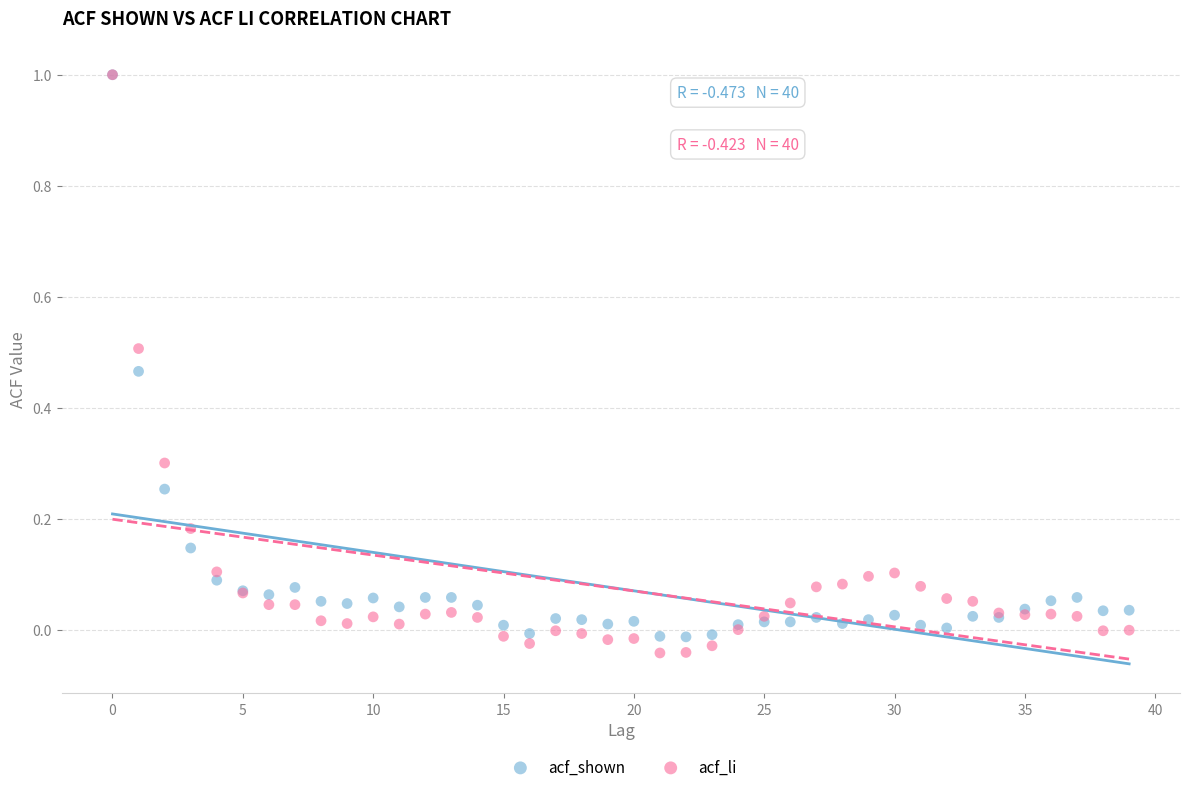

What are all the series names shown in the legend?

acf_shown, acf_li